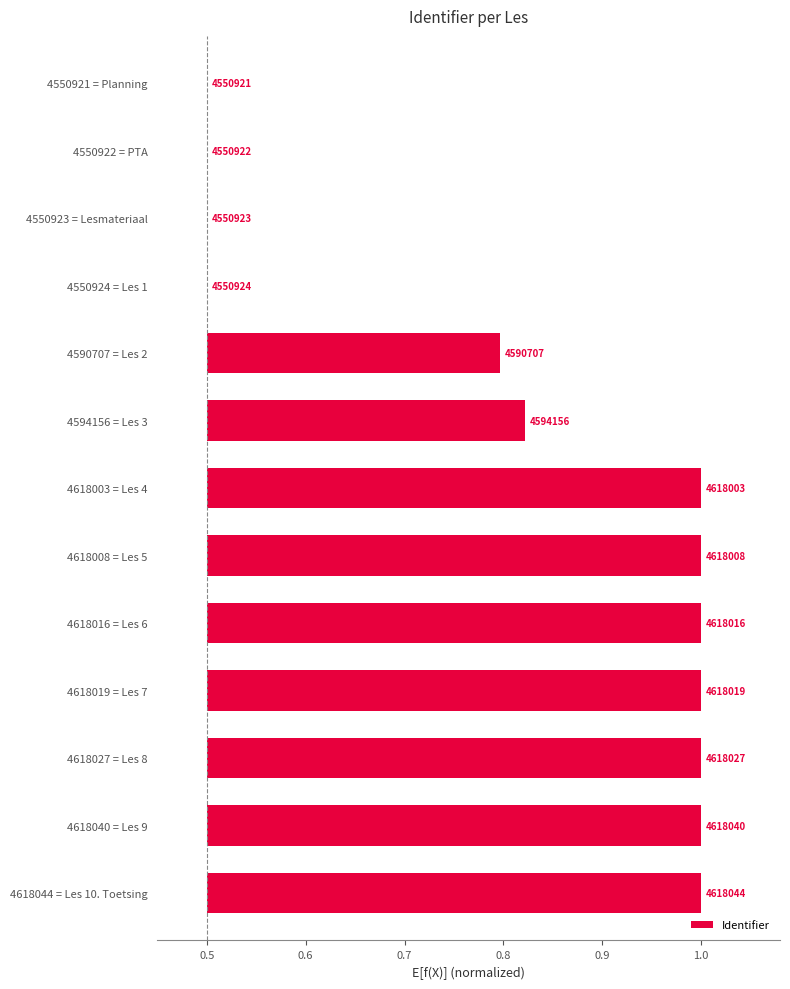

What is the label of the 8th bar from the left?

4618008 = Les 5